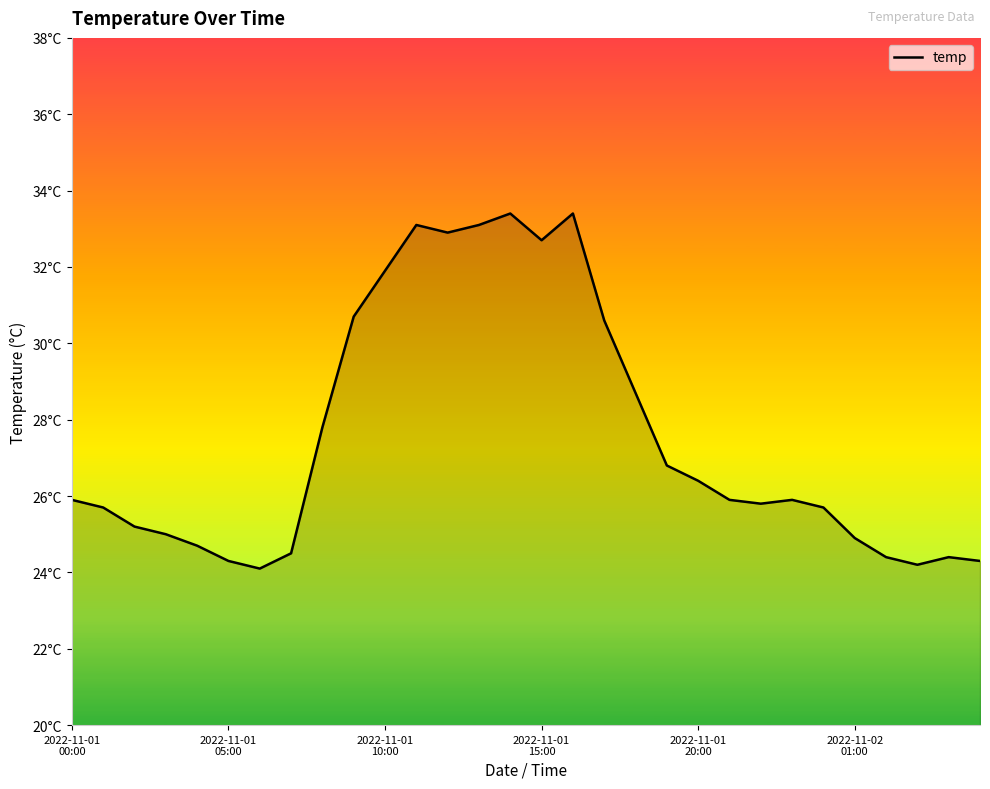

At which category does the chart reach its minimum across all series?

6